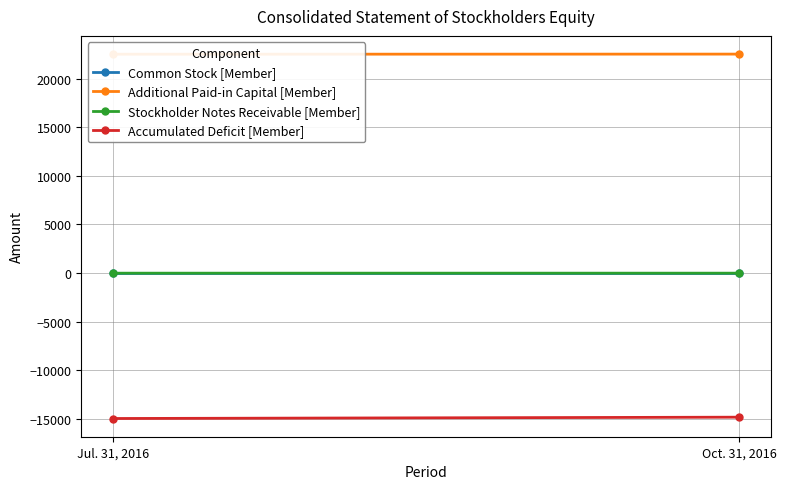

Reading left to right, extract all data points from this chart.

Common Stock [Member]: Jul. 31, 2016=20	Oct. 31, 2016=20
Additional Paid-in Capital [Member]: Jul. 31, 2016=22497	Oct. 31, 2016=22508
Stockholder Notes Receivable [Member]: Jul. 31, 2016=-3	Oct. 31, 2016=-2
Accumulated Deficit [Member]: Jul. 31, 2016=-14937	Oct. 31, 2016=-14801